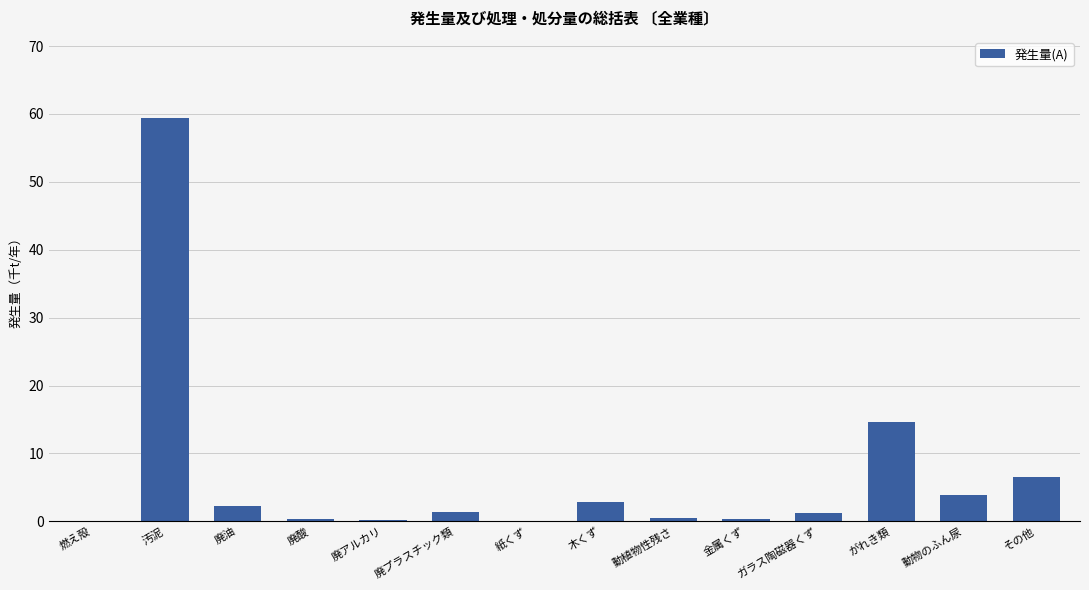

Count the number of categories in the chart.

14